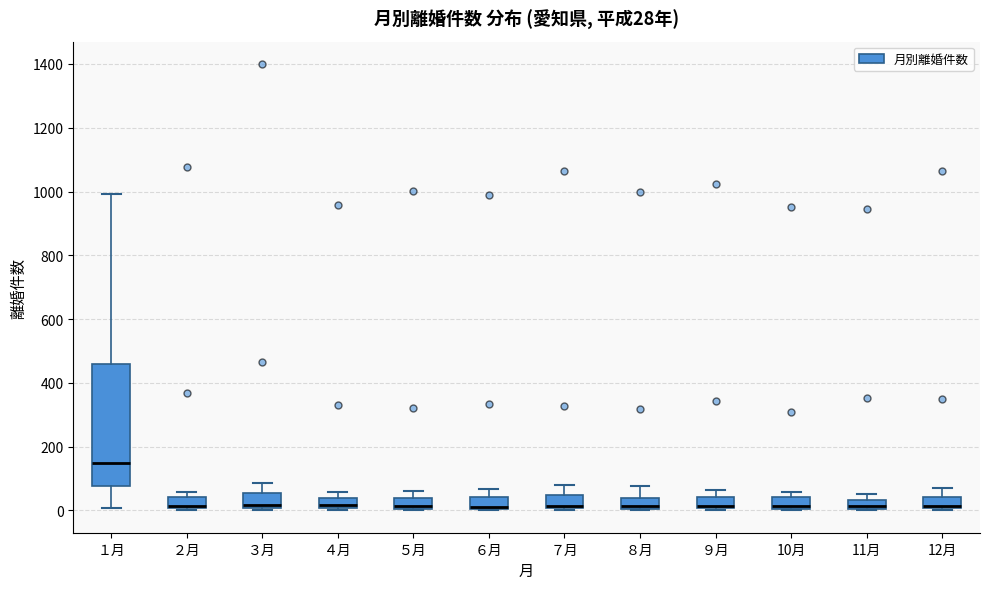

Comparing the boxes themselves (not the whiskers), which one is the tallest?

１月